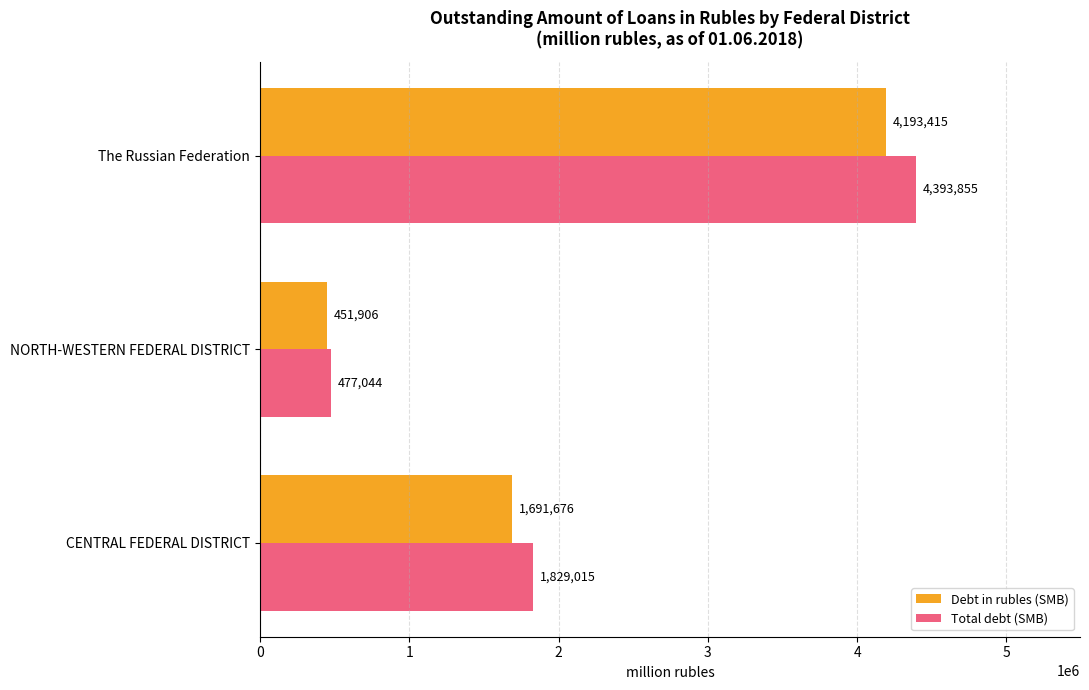

How many data points in Total debt (SMB) are less than 1829015?

1